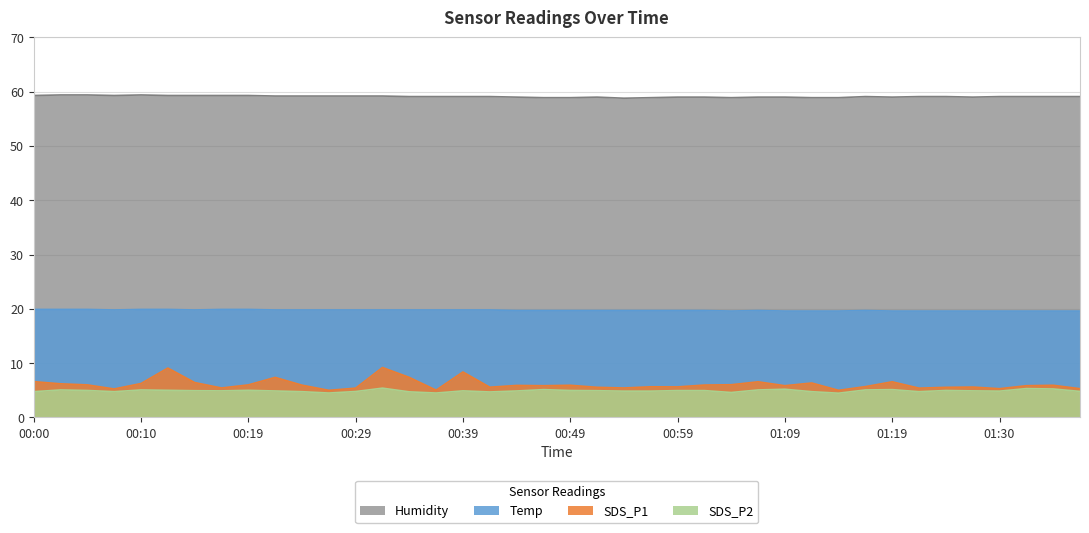

True or false: Humidity has a value of 39.0 at 00:24.

False